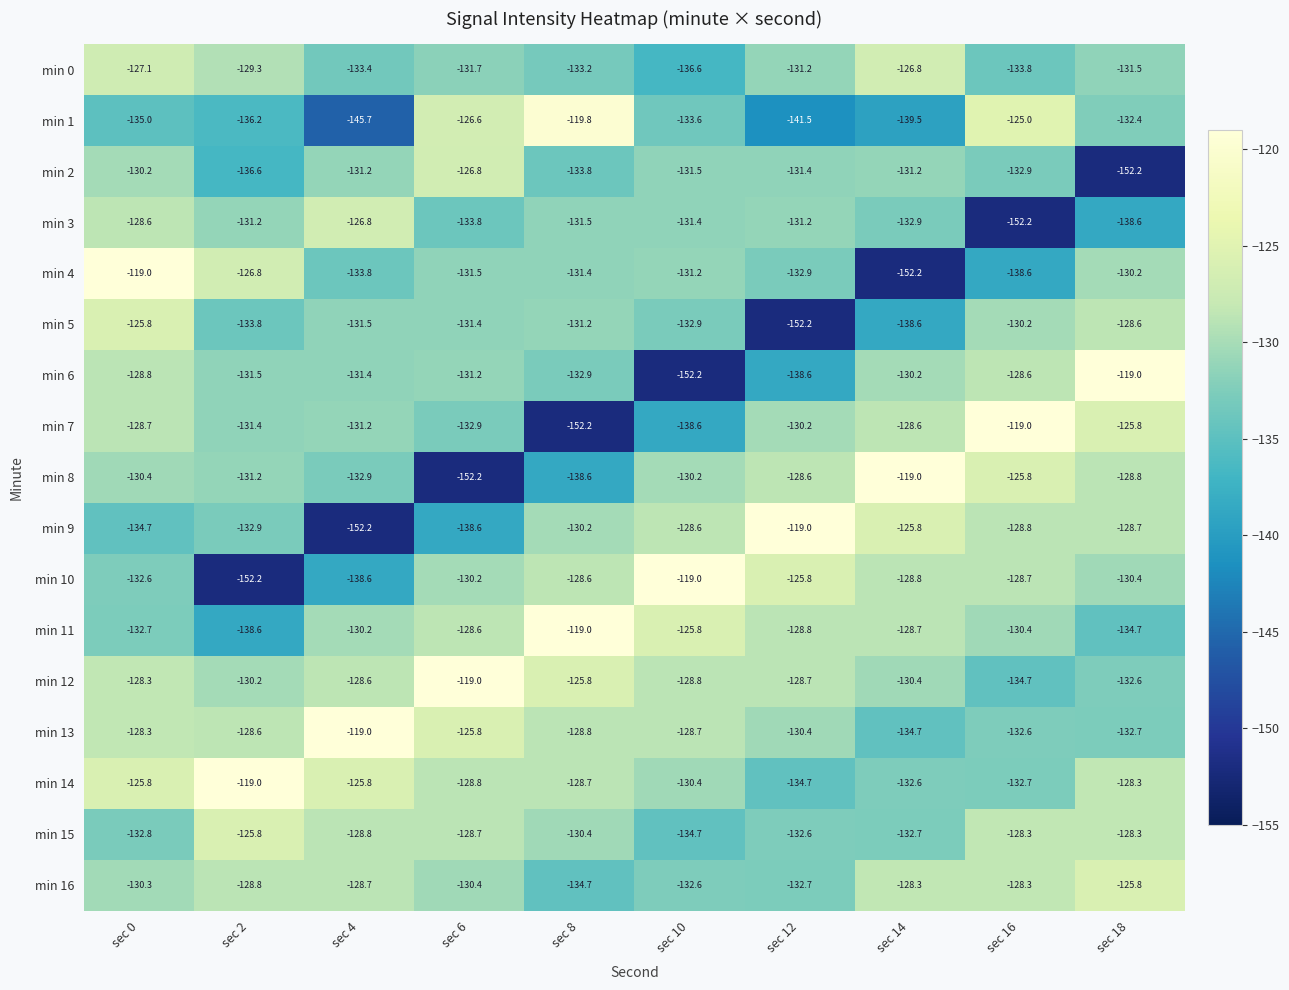

What is the difference between the maximum and minimum values in the min 11 series?

19.6